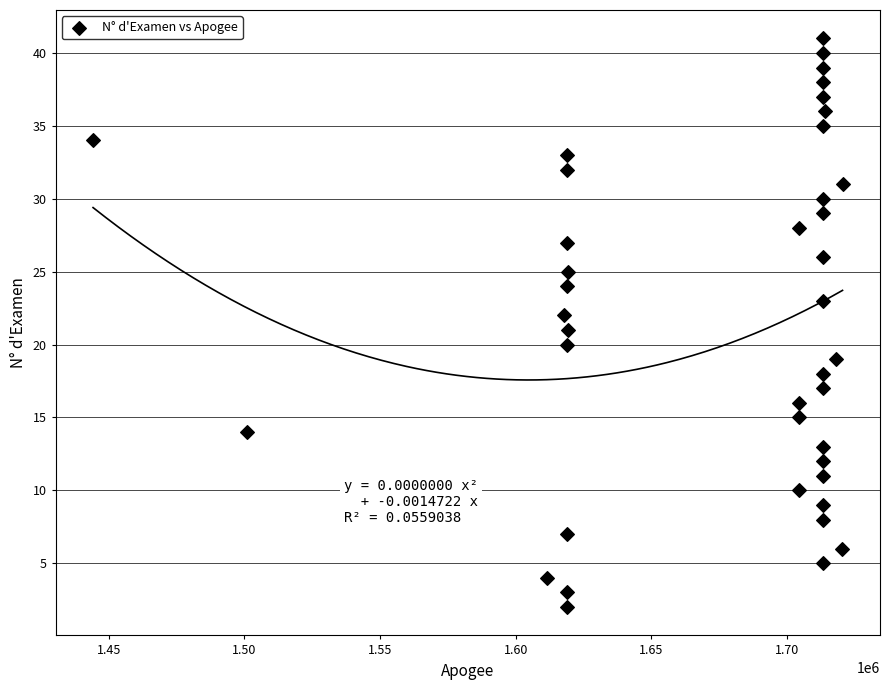

What is the range of X values (max minus min)?

276312